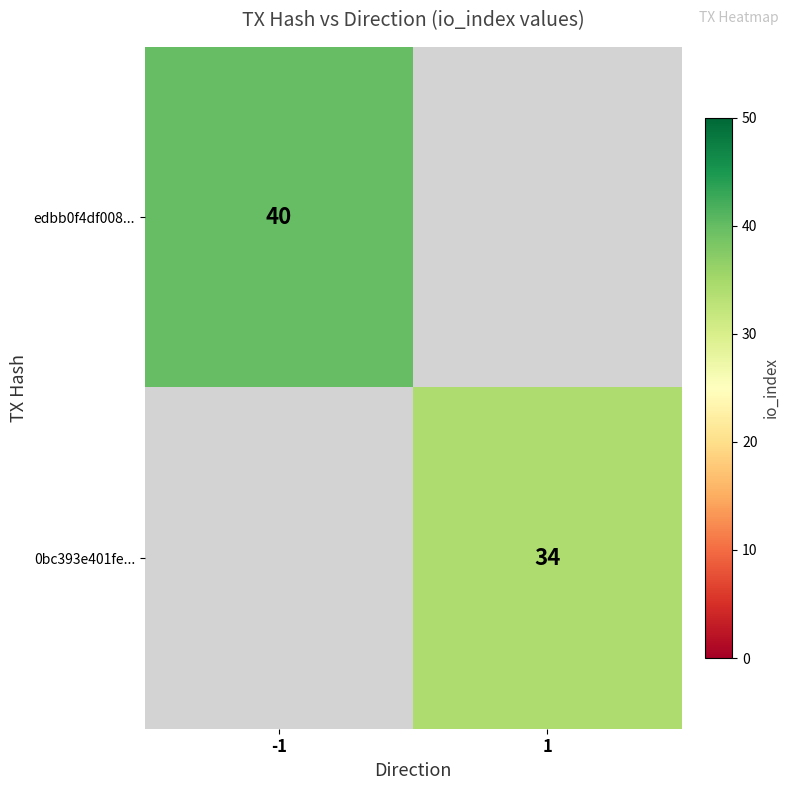

The 0bc393e401fe... series shows 16 at 1. True or false?

False